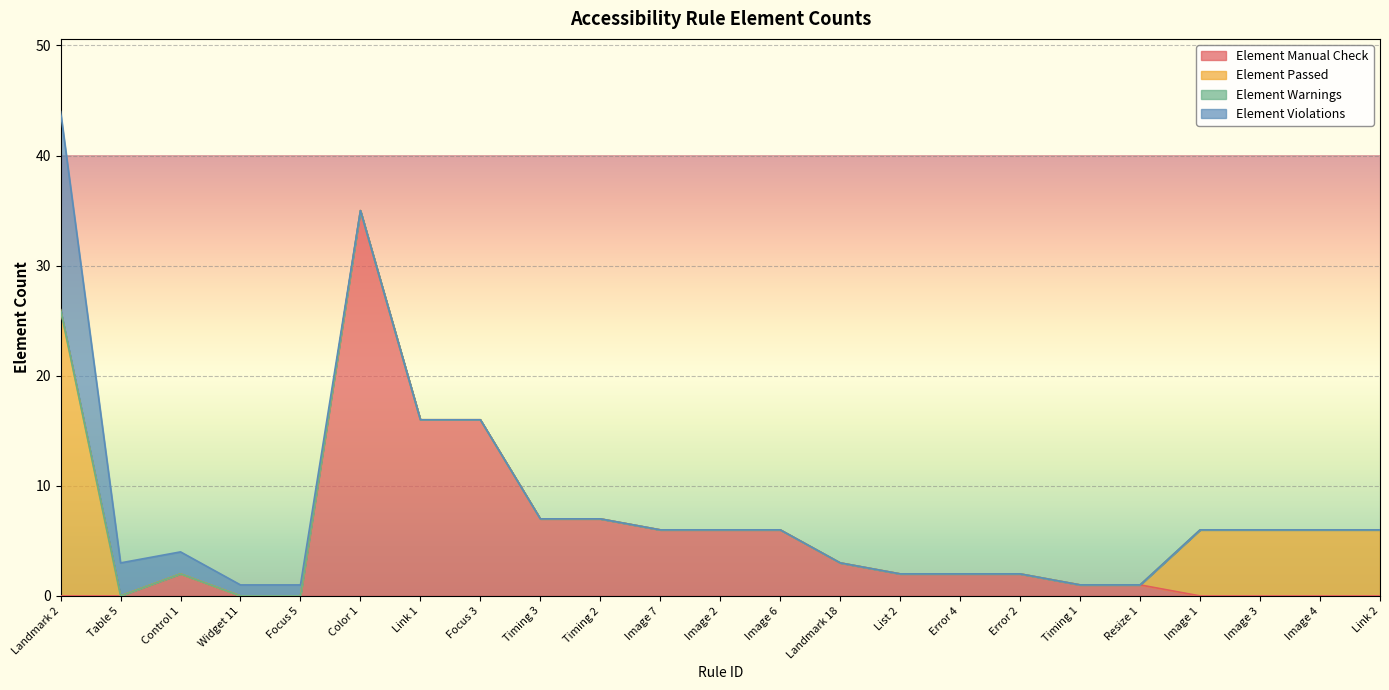

Between which two adjacent categories do Element Violations and Element Passed first intersect?

Landmark 2 and Table 5